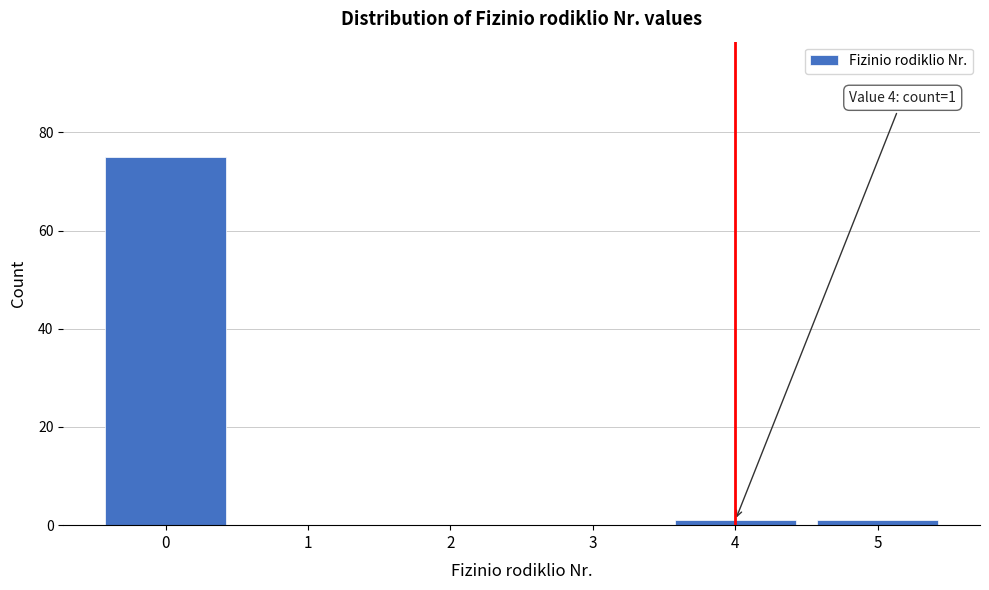

Reading left to right, extract all data points from this chart.

0=75	1=0	2=0	3=0	4=1	5=1